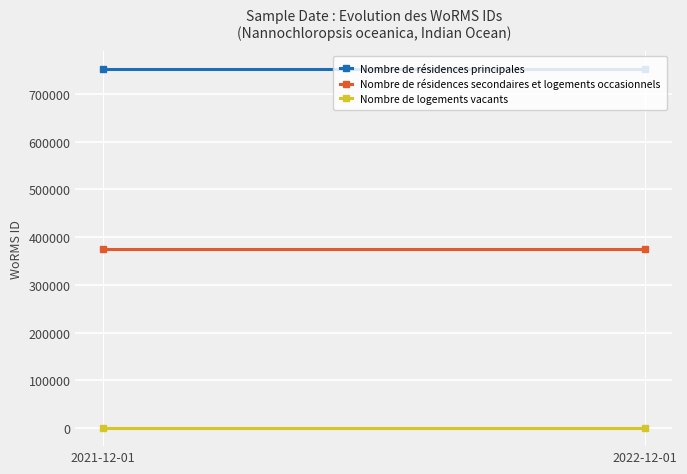

At how many categories does at least one series exceed 495157?

2